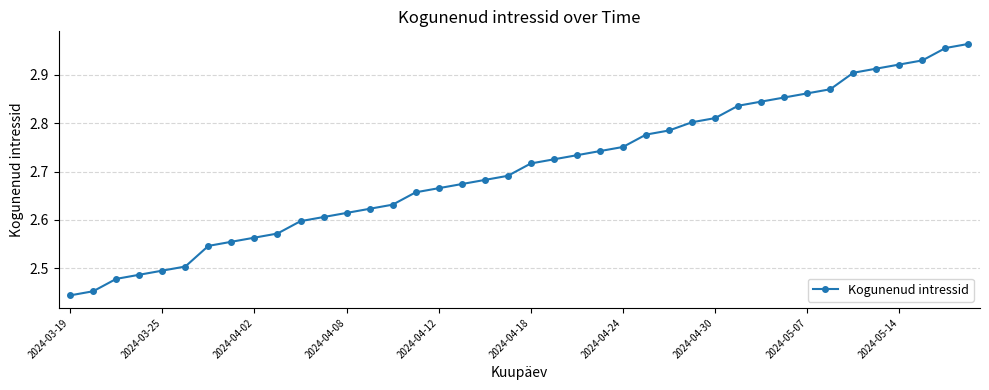

What is the difference between the maximum and second lowest values?

0.5